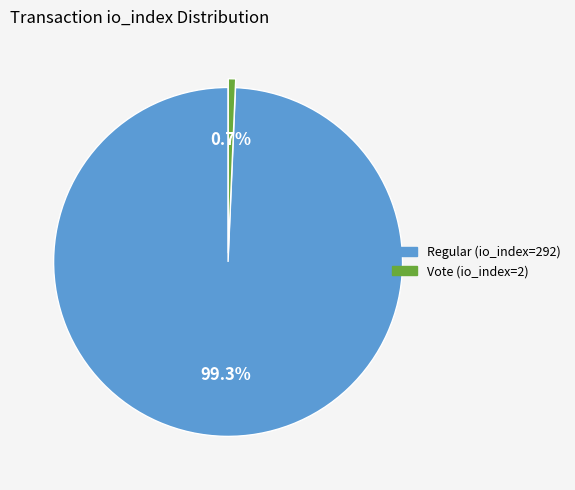

Approximately how many times larger is the value at Regular (io_index=292) compared to Vote (io_index=2)?

146.0